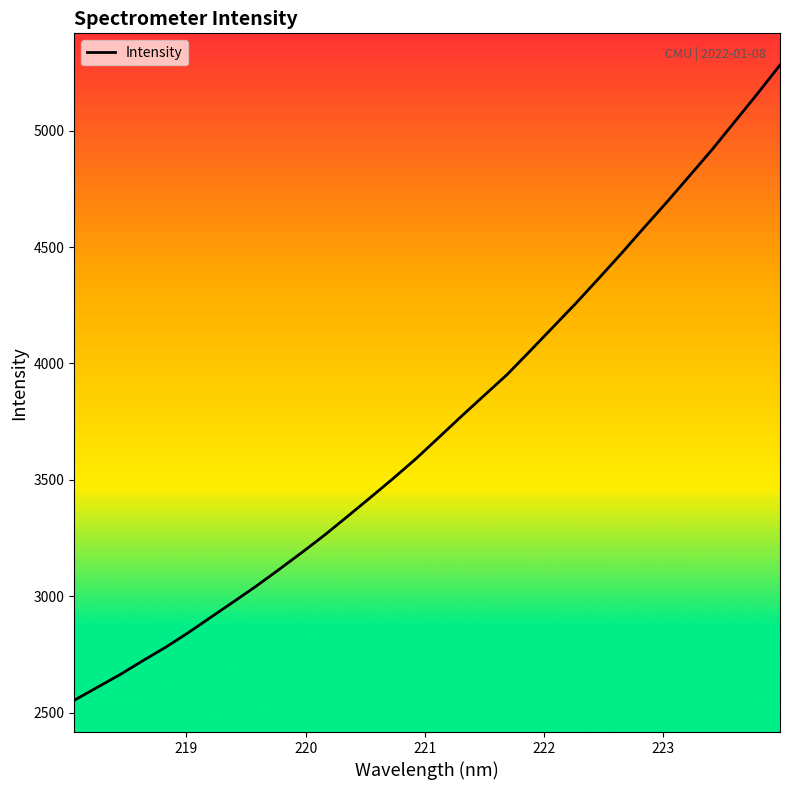

What is the greatest value displayed?

5281.5